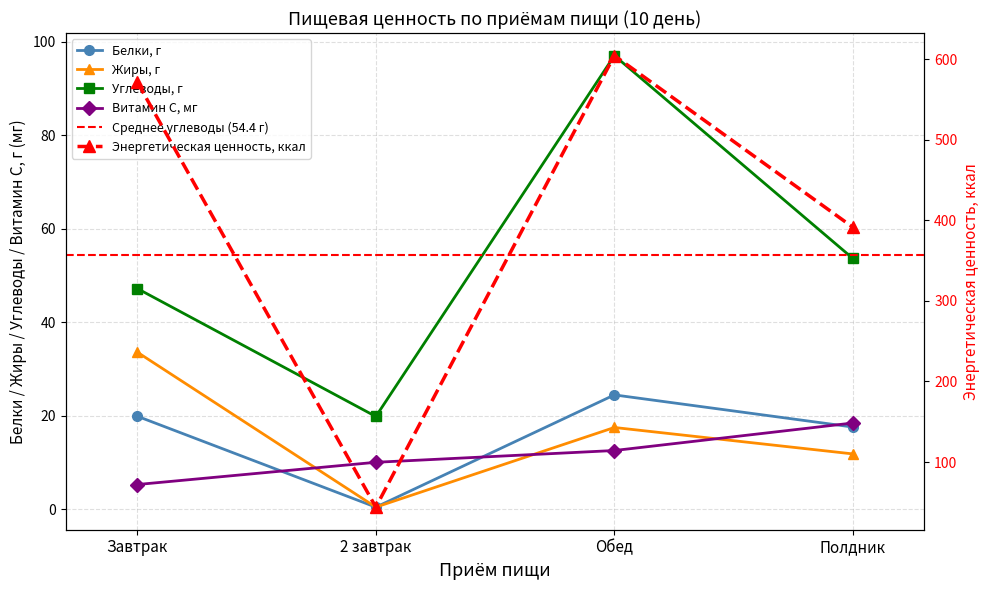

How many values in the Жиры, г series exceed 17?

2